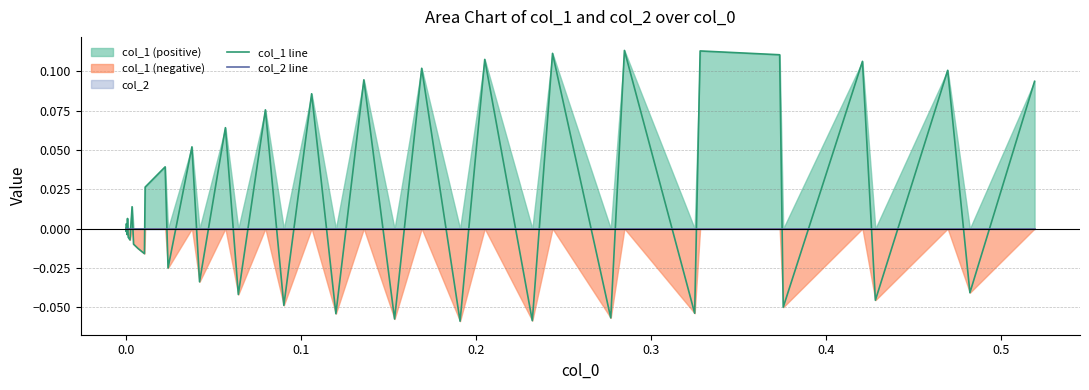

Which series has the largest range (max minus min)?

col_1 line